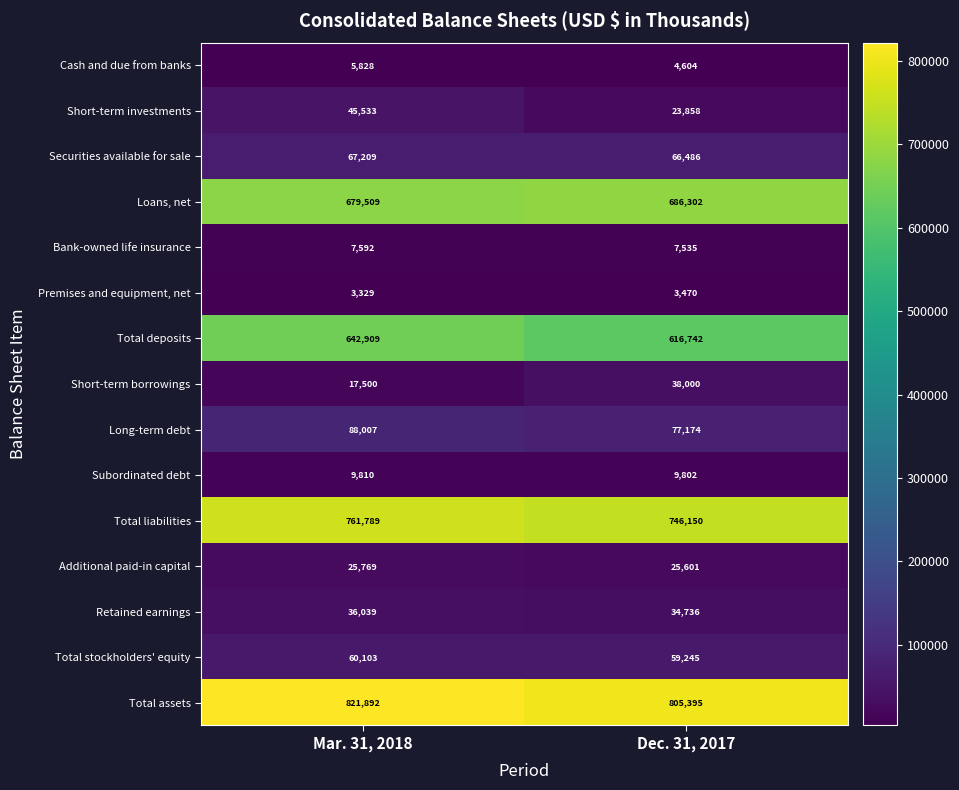

What is the difference between the highest and lowest values at Mar. 31, 2018?

818563